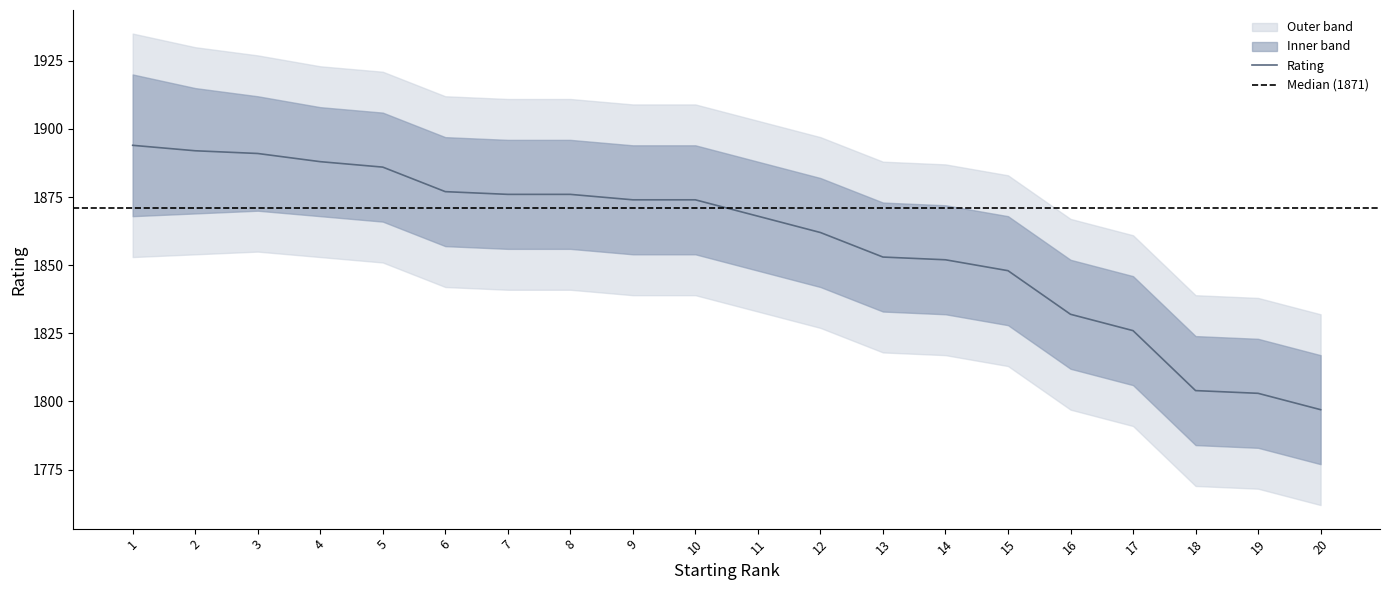

Reading left to right, list all the values displayed in this chart.

Rating: 1=1894	2=1892	3=1891	4=1888	5=1886	6=1877	7=1876	8=1876	9=1874	10=1874	11=1868	12=1862	13=1853	14=1852	15=1848	16=1832	17=1826	18=1804	19=1803	20=1797
Rating_upper: 1=1920	2=1915	3=1912	4=1908	5=1906	6=1897	7=1896	8=1896	9=1894	10=1894	11=1888	12=1882	13=1873	14=1872	15=1868	16=1852	17=1846	18=1824	19=1823	20=1817
Rating_lower: 1=1868	2=1869	3=1870	4=1868	5=1866	6=1857	7=1856	8=1856	9=1854	10=1854	11=1848	12=1842	13=1833	14=1832	15=1828	16=1812	17=1806	18=1784	19=1783	20=1777